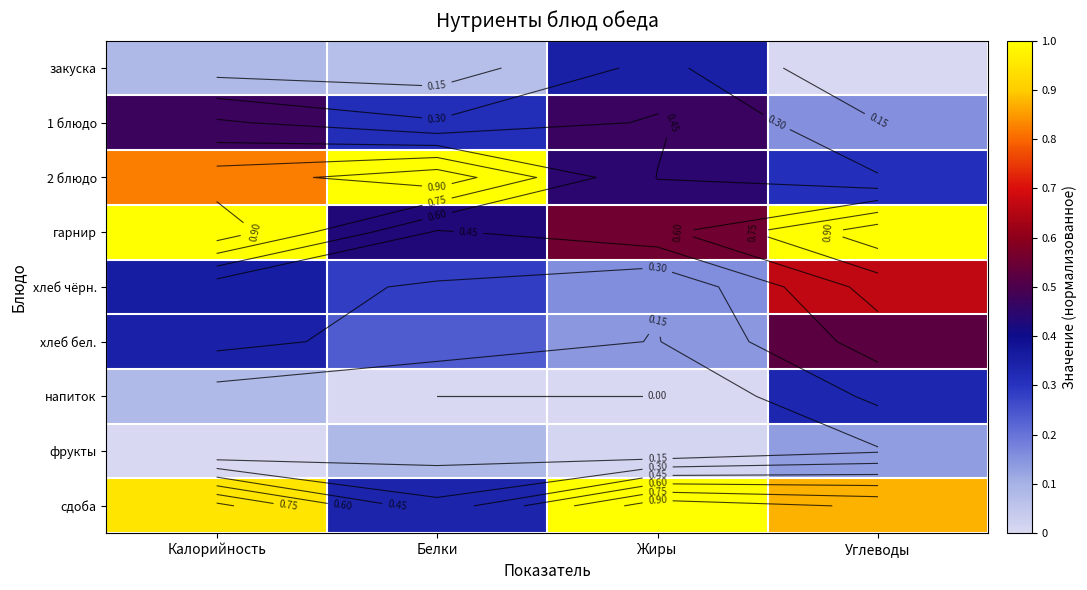

What is the average value of the закуска series?

0.1